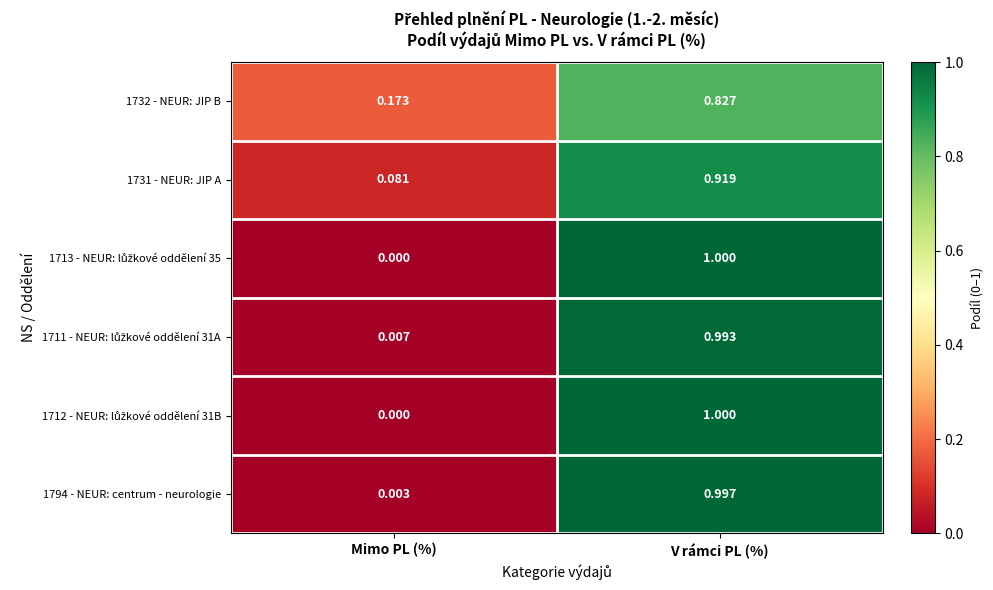

What is the total value across all series at Mimo PL (%)?

0.3